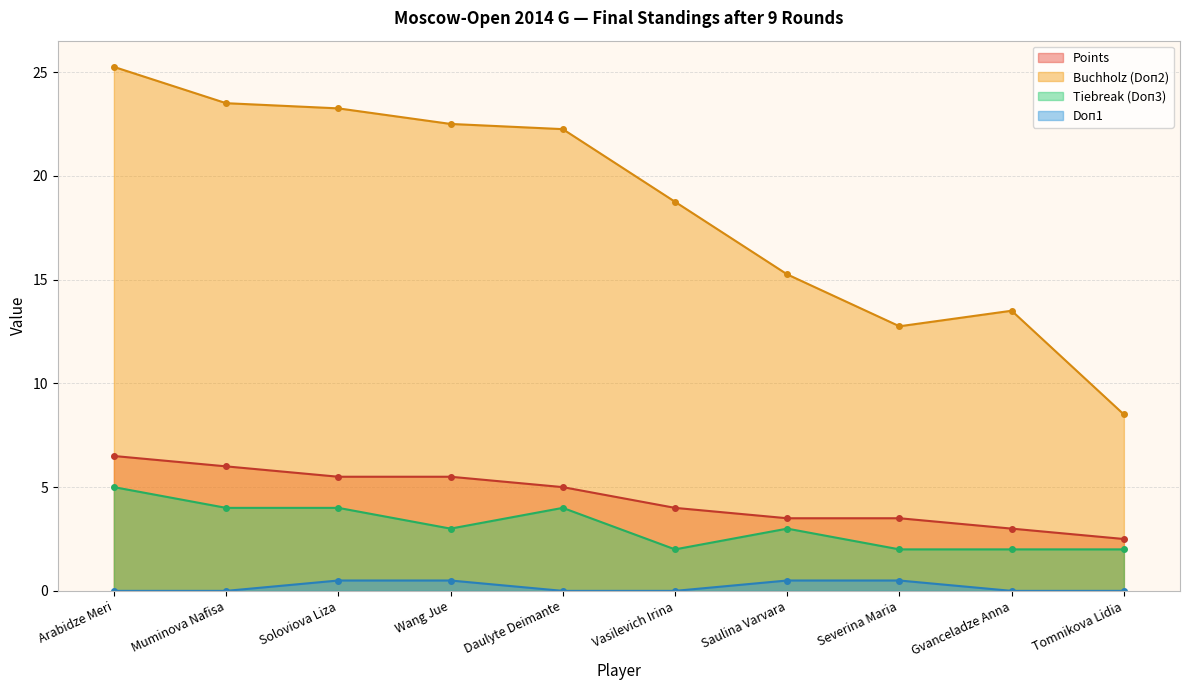

What value does the Buchholz (Doп2) series have at Severina Maria?

12.8